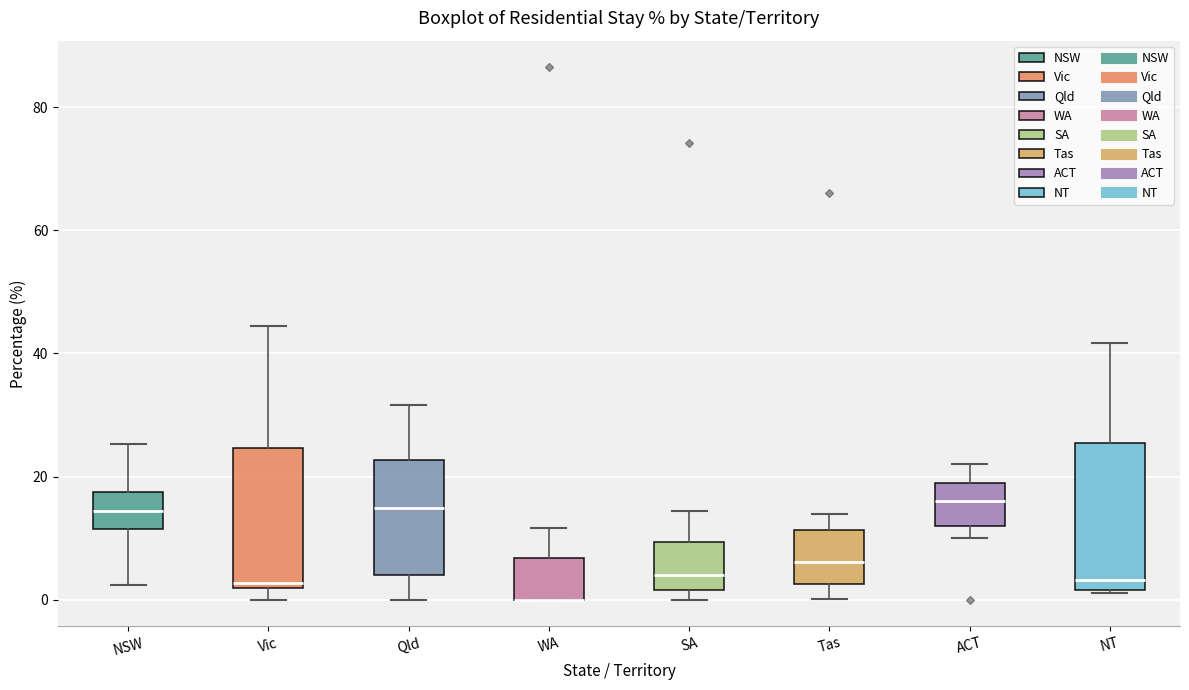

Reading left to right, transcribe this box plot: for each box, give where its median line is, the range the box spans, and where its two whiskers end, as read against the y-axis. The values are not printed on the chart, so give them approximately, as read against the axis.

NSW: median 14, box 12 to 18, whiskers 2 to 26
Vic: median 2 (just above the box's lower edge), box 2 to 24, whiskers 0 to 44
Qld: median 14, box 4 to 22, whiskers 0 to 32
WA: median 0 (drawn on the box's lower edge), box 0 to 6, whiskers 0 to 12
SA: median 4, box 2 to 10, whiskers 0 to 14
Tas: median 6, box 2 to 12, whiskers 0 to 14
ACT: median 16, box 12 to 20, whiskers 10 to 22
NT: median 4, box 2 to 26, whiskers 2 to 42